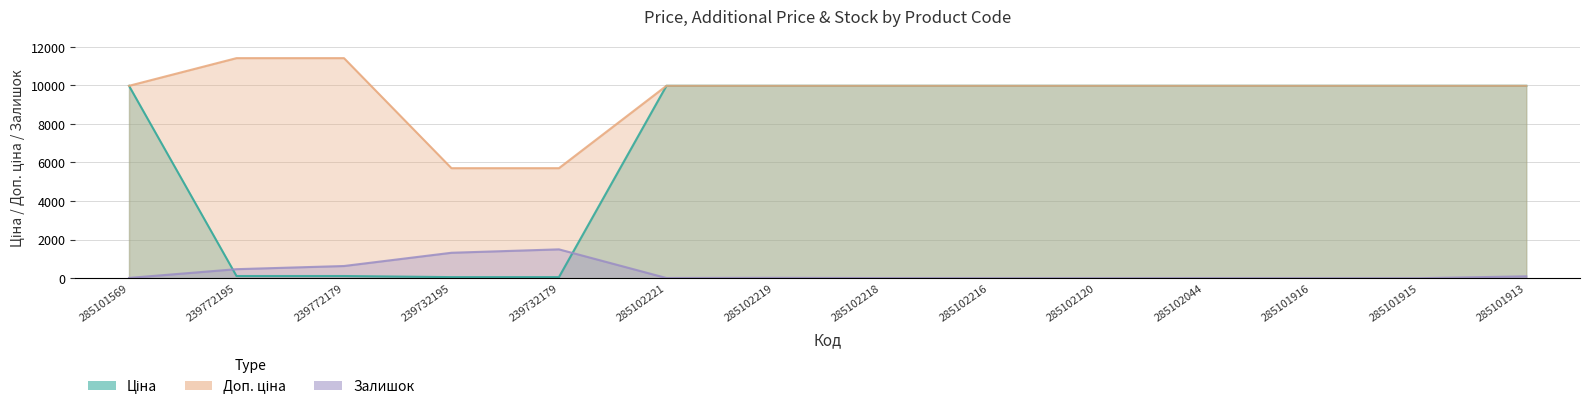

What is the sum of the Доп. ціна values at 239732195 and 285102216?

15680.0